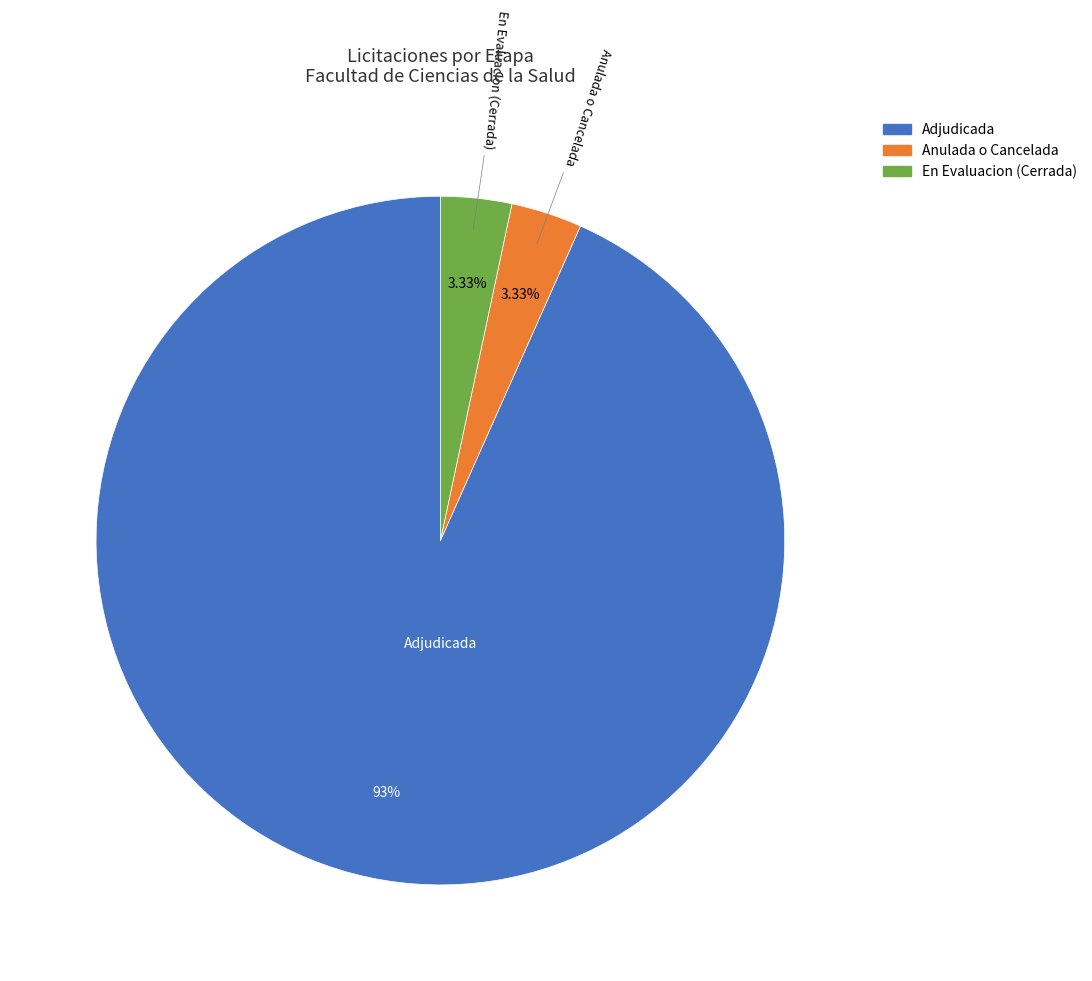

To the nearest percent, what portion does En Evaluacion (Cerrada) represent?

3%